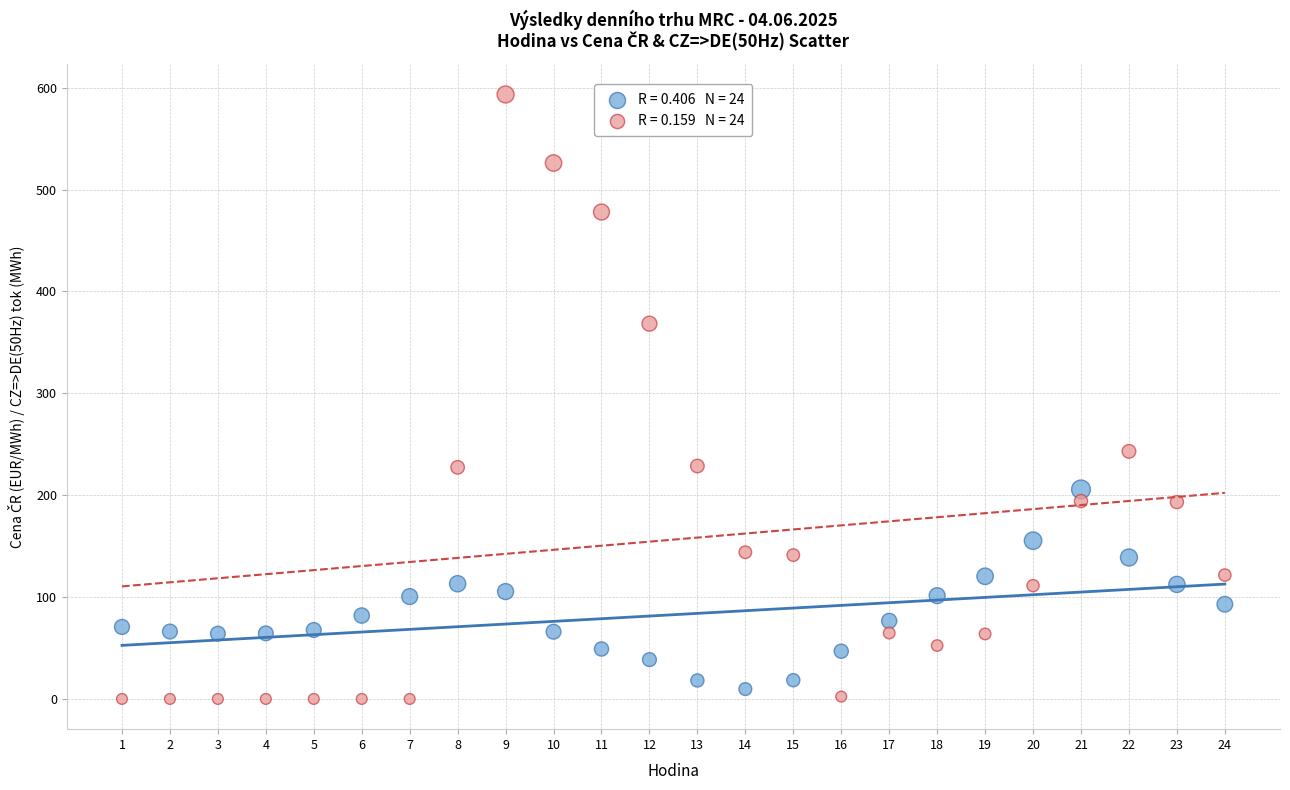

Across all series, what Y value is closest to 296?

243.0